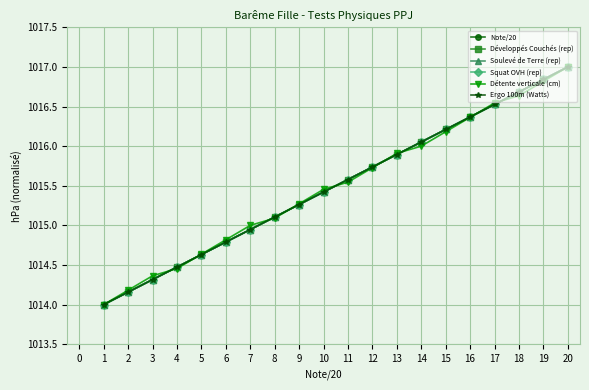

Is this an area chart (filled region under the line)?

No